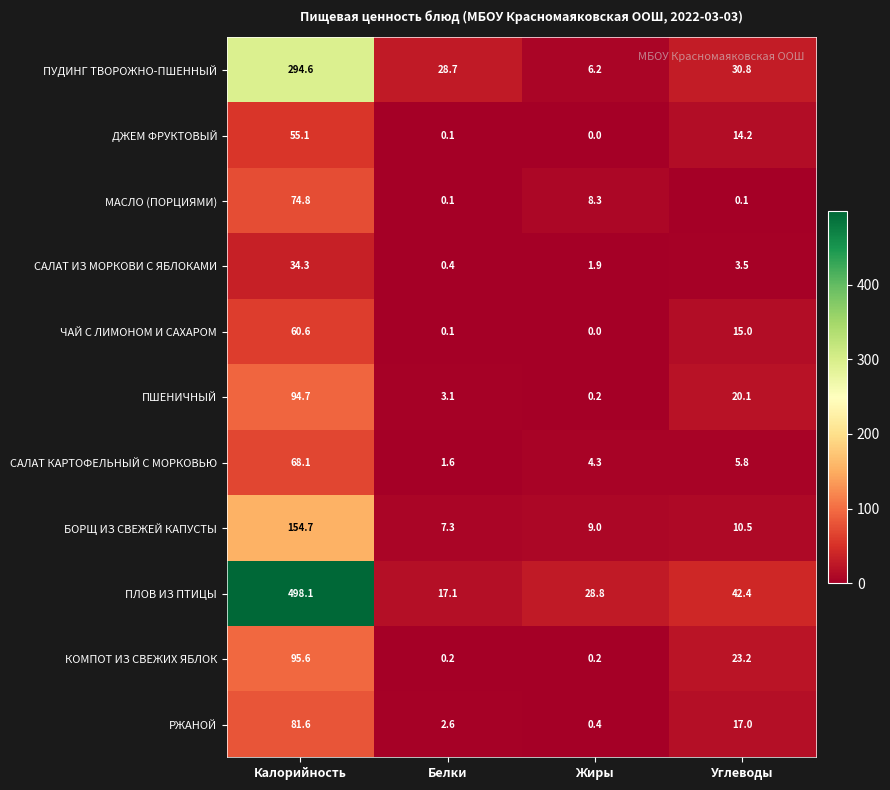

What is the difference between the second highest and second lowest values in the ПЛОВ ИЗ ПТИЦЫ series?

13.6